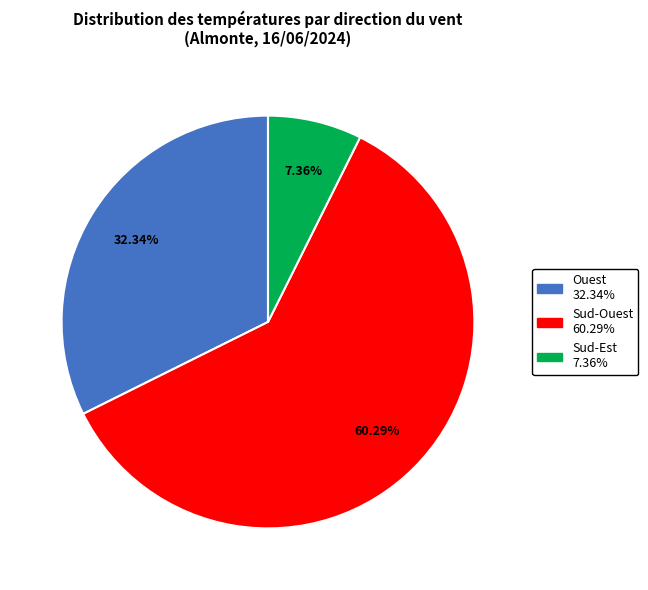

Is there a majority slice in this chart?

Yes